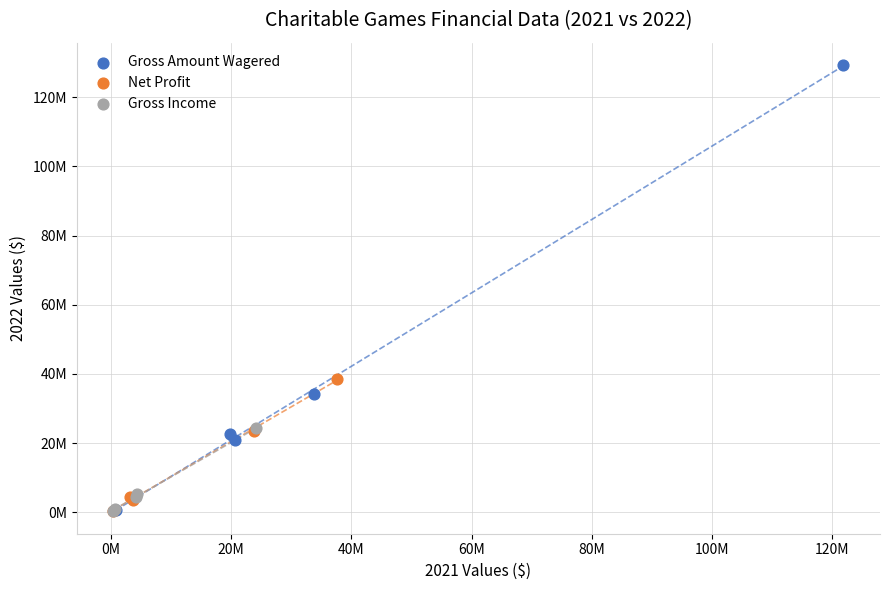

Which series reaches the maximum Y coordinate?

Gross Amount Wagered